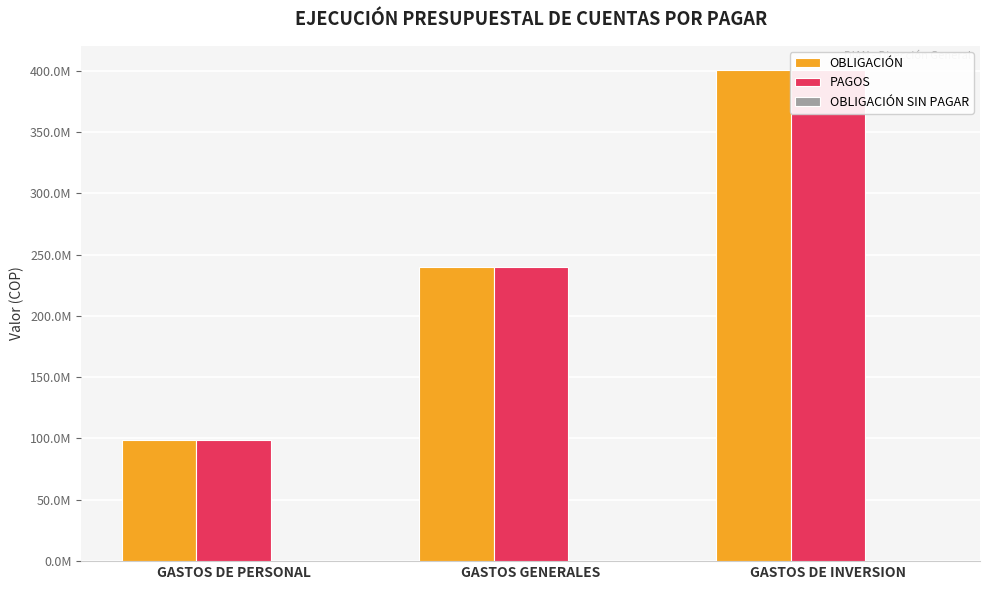

What position from the left is GASTOS DE INVERSION?

3